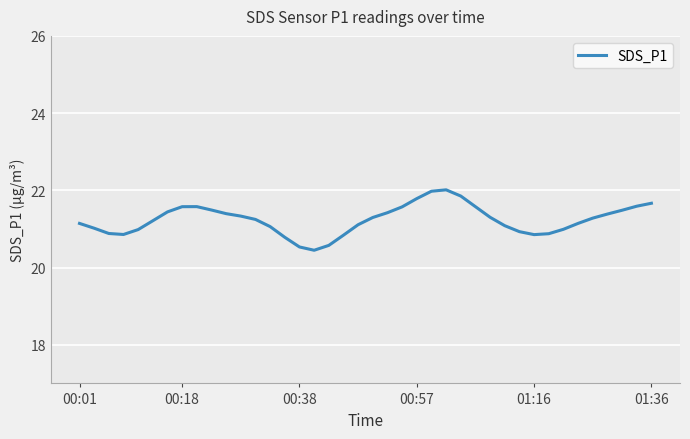

What is the difference between the maximum and minimum values?

1.6